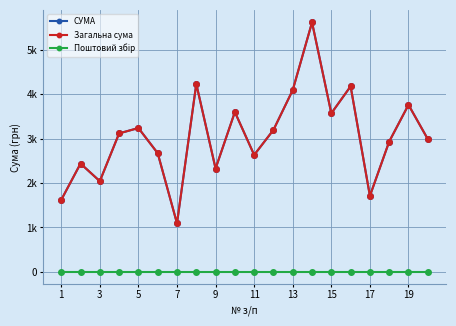

Does the chart have visible grid lines?

Yes